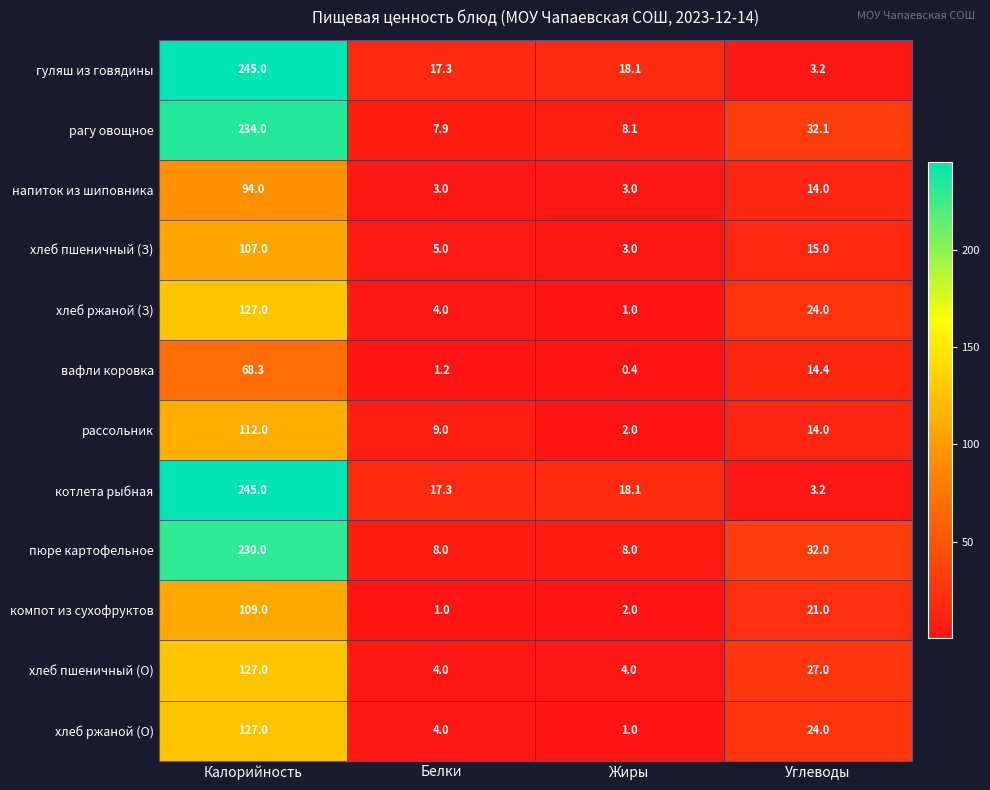

Rank the categories by вафли коровка value from lowest to highest.

Жиры, Белки, Углеводы, Калорийность